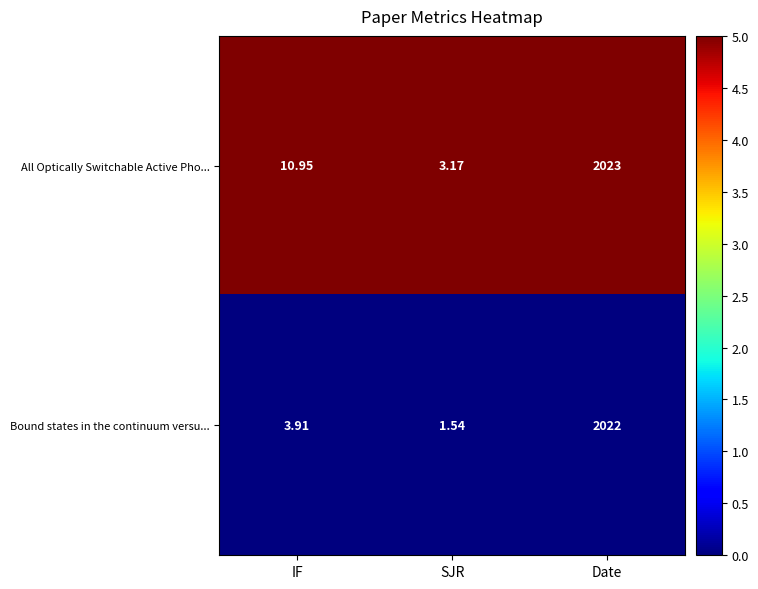

At which label does Bound states in the continuum versu... first exceed 3?

IF